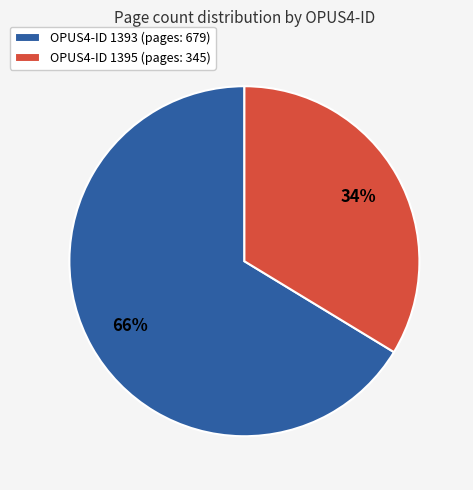

Is the sum of OPUS4-ID 1395 (pages: 345) and OPUS4-ID 1393 (pages: 679) greater than half?

Yes